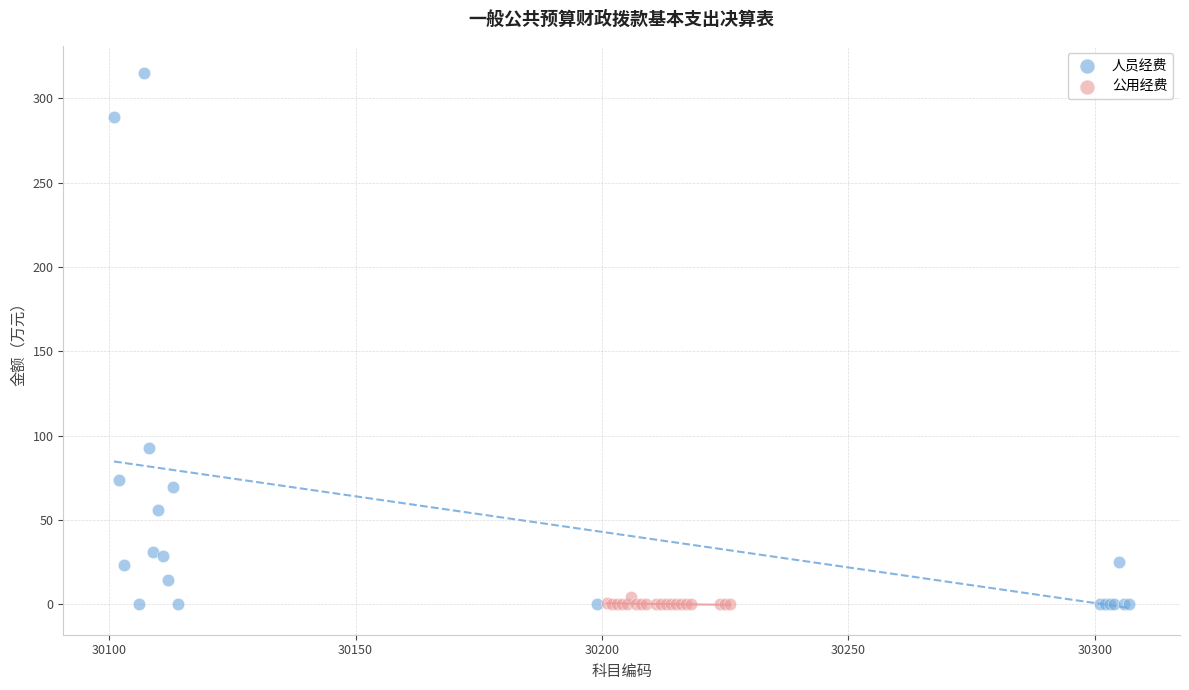

Which series has the largest Y range (max minus min)?

人员经费